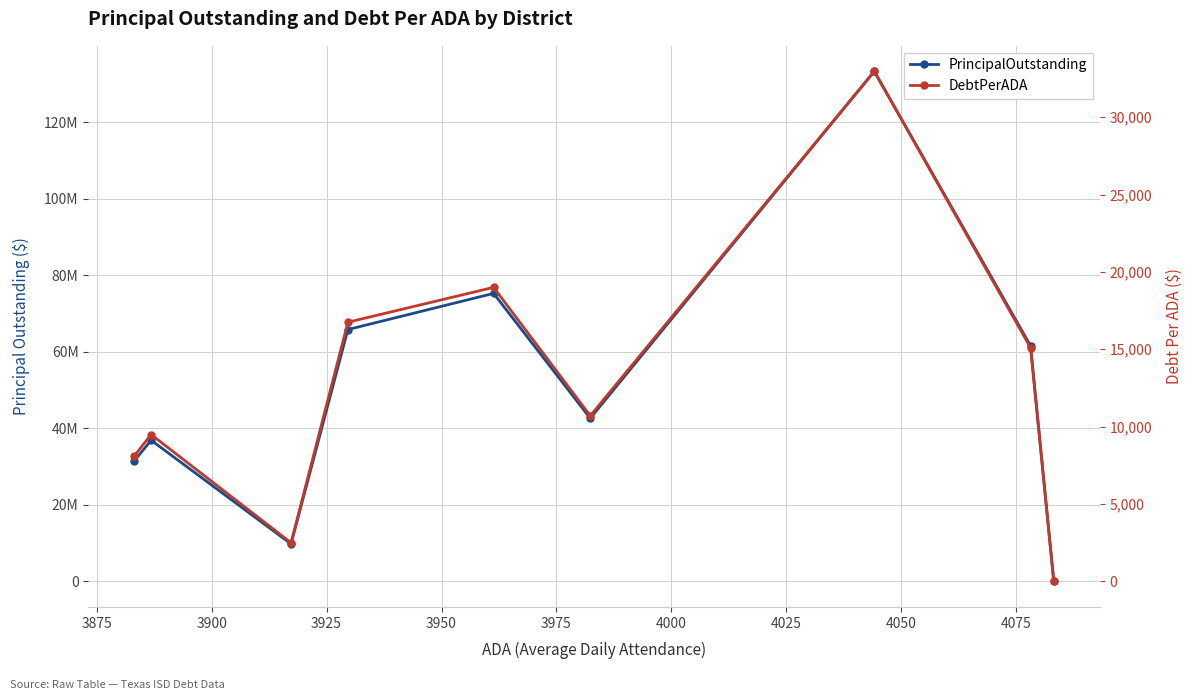

Reading left to right, what are all the values shown in this chart?

PrincipalOutstanding: 31500000.0	36890000.0	9795000.0	65815000.0	75265000.0	42625000.0	133285000.0	61565000.0	0.0
DebtPerADA: 8111.9	9491.0	2500.5	16748.4	19000.0	10703.5	32957.9	15096.6	0.0